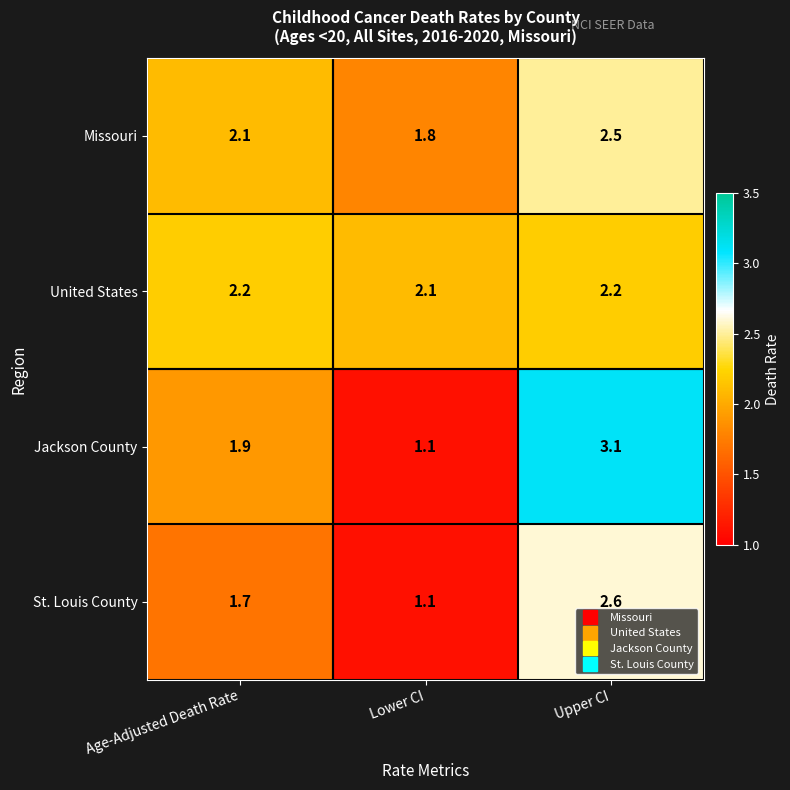

What is the lowest value of the Missouri series?

1.8